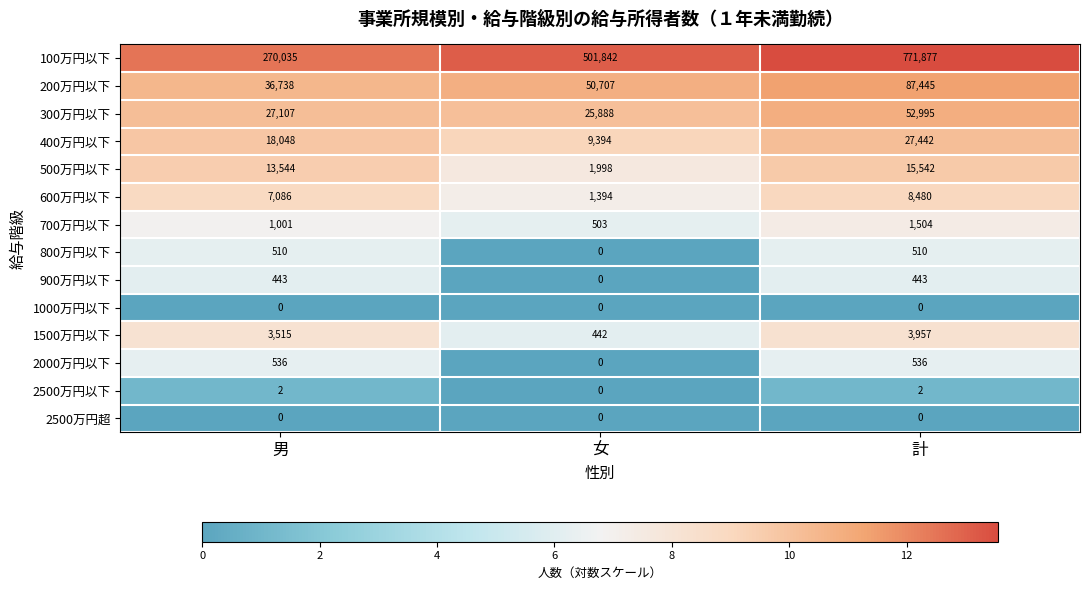

Is it true that 1000万円以下 equals 0 at 計?

True